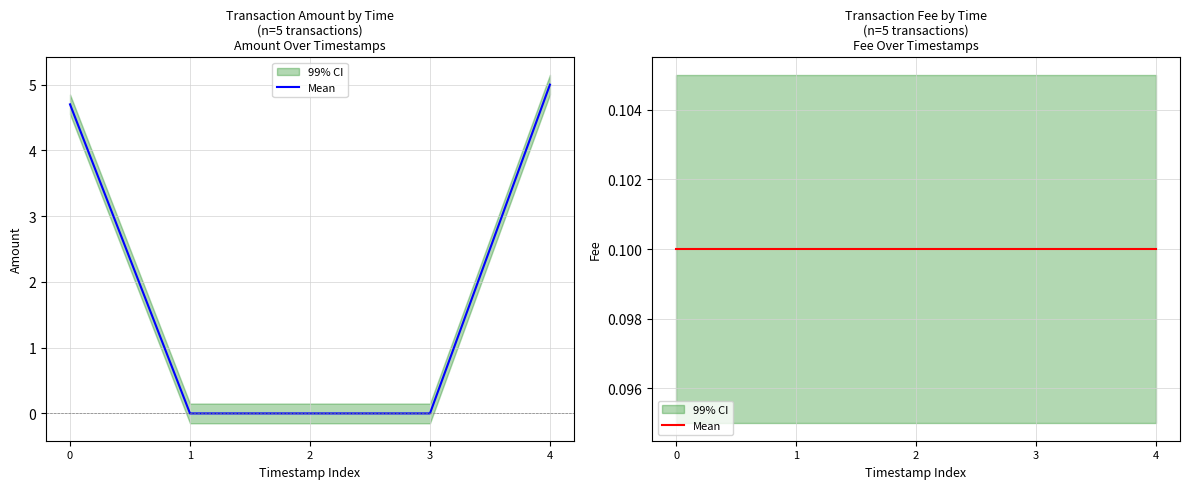

How many values are above zero?

2